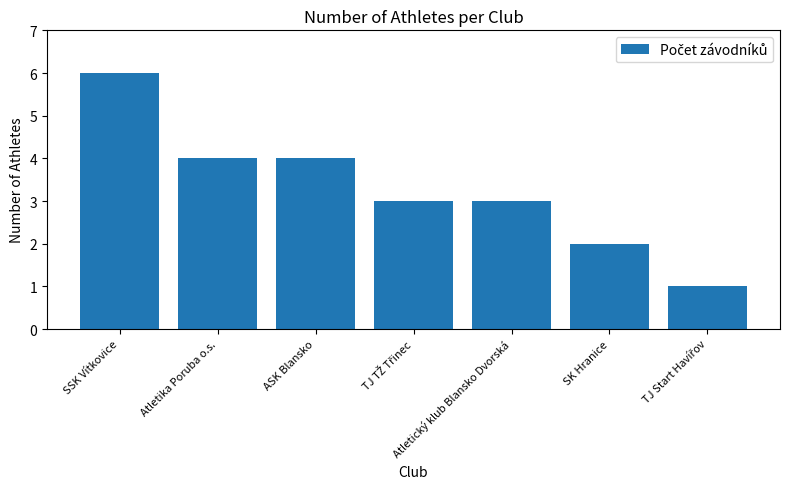

How many data points does each series have?

7